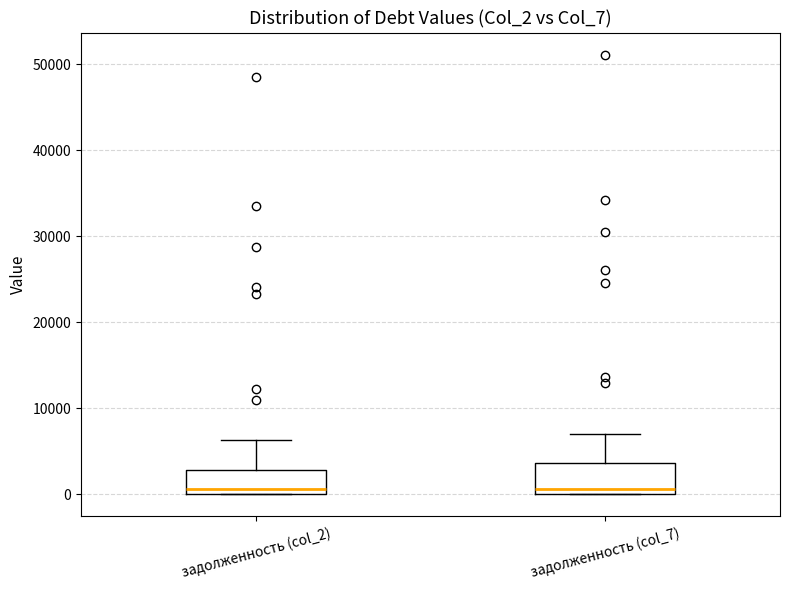

Reading left to right, read every box against the y-axis: the position of its median line, the range the box covers, and the ends of its whiskers. The values are not printed on the chart, so give them approximately, as read against the axis.

задолженность (col_2): median 1000, box 0 to 3000, whiskers 0 to 6000
задолженность (col_7): median 1000, box 0 to 4000, whiskers 0 to 7000